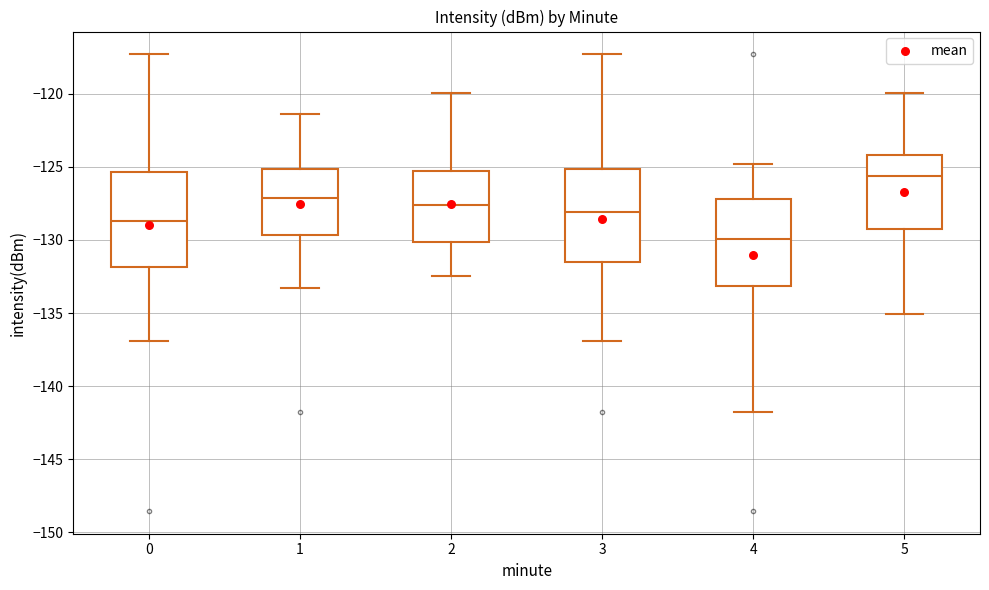

Which box's median line is the lowest?

4